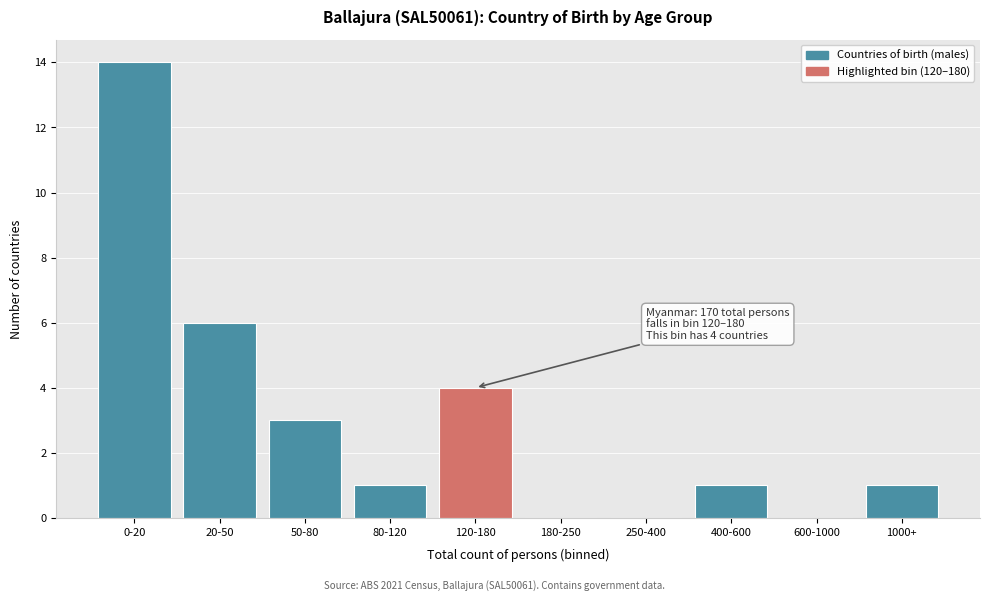

Reading left to right, transcribe all the data shown in this chart.

0-20=14	20-50=6	50-80=3	80-120=1	120-180=4	180-250=0	250-400=0	400-600=1	600-1000=0	1000+=1